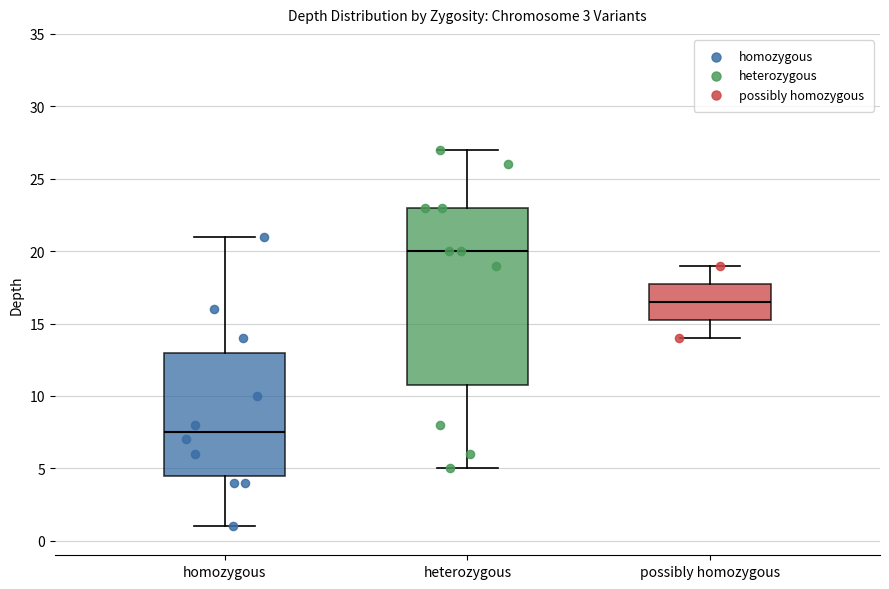

Where is the lower edge of the box for heterozygous on the y-axis? The values are not printed on the chart, so give them approximately, as read against the axis.

11.0